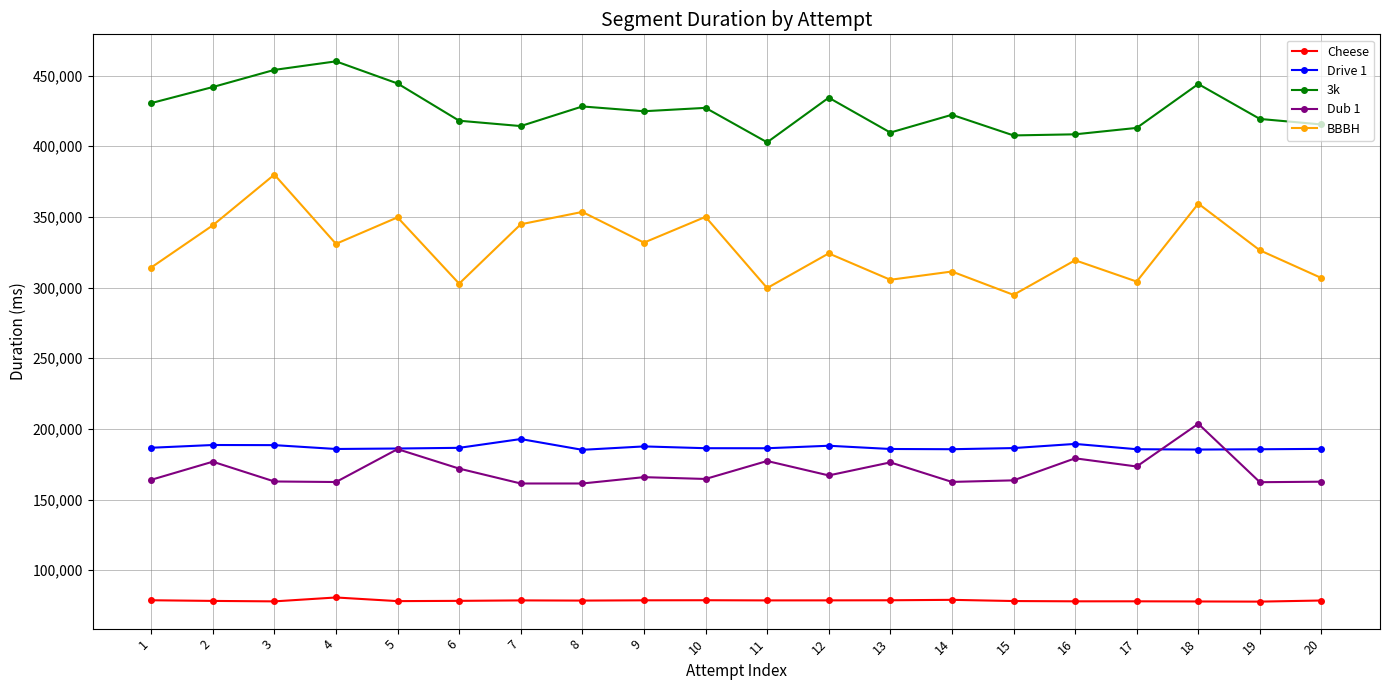

Which category has the highest value in the BBBH series?

3